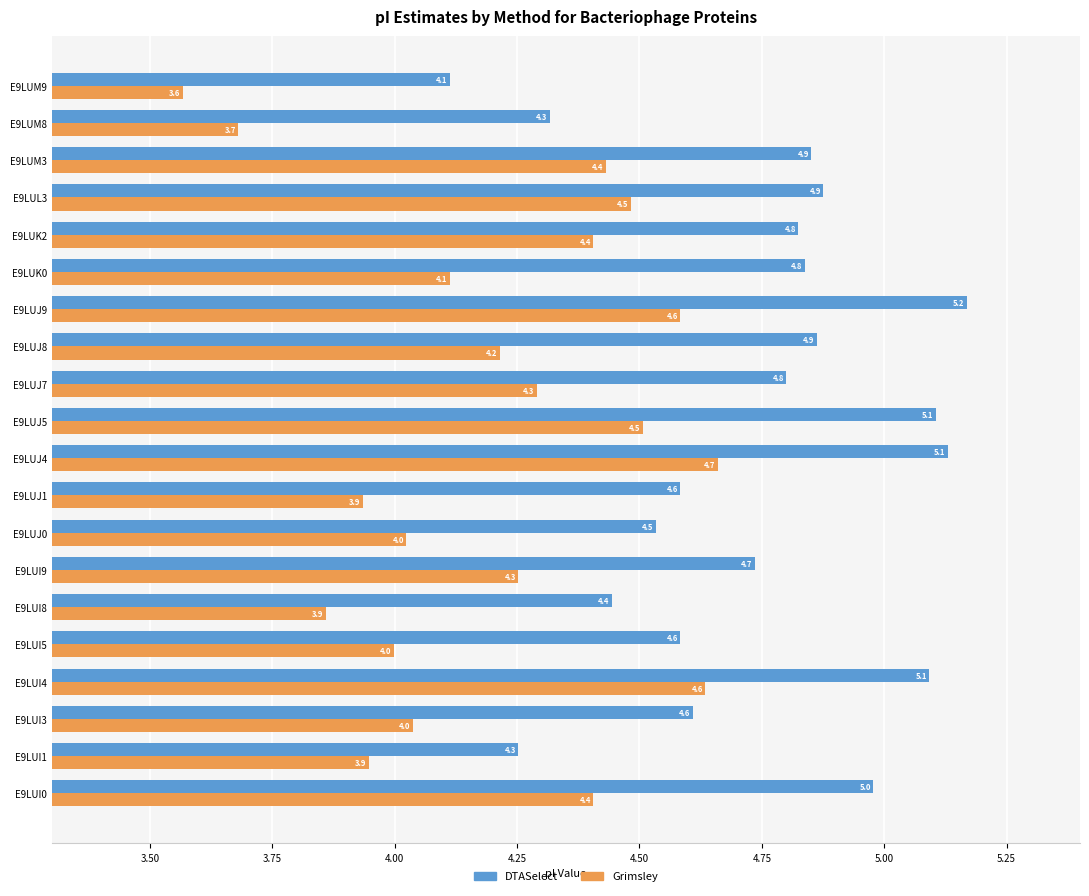

What is the lowest value of the Grimsley series?

3.6